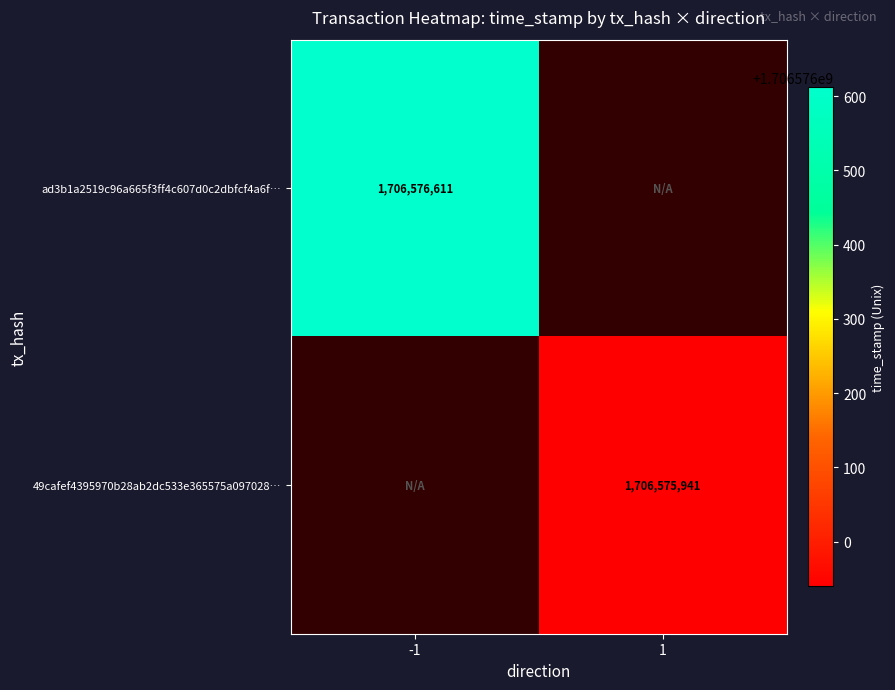

The 49cafef4395970b28ab2dc533e365575a097028… series shows 678018230 at 1. True or false?

False